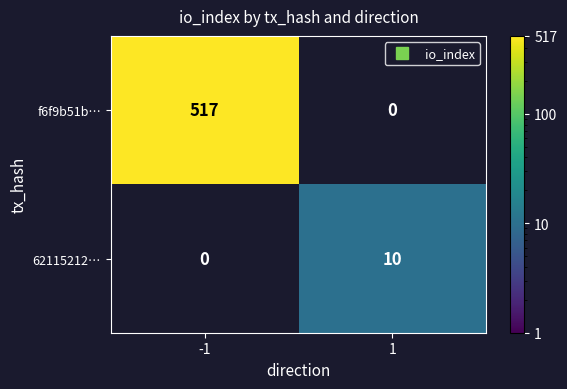

The value of 62115212… at 1 is 10. True or false?

True